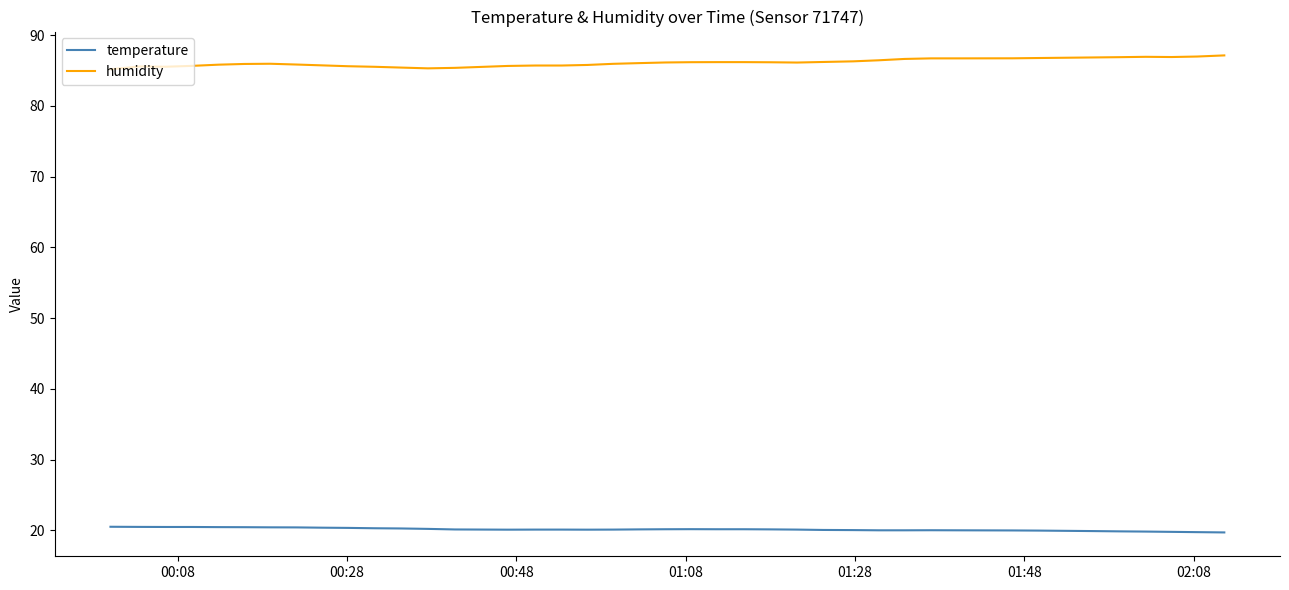

What is the maximum value shown in the chart?

87.1